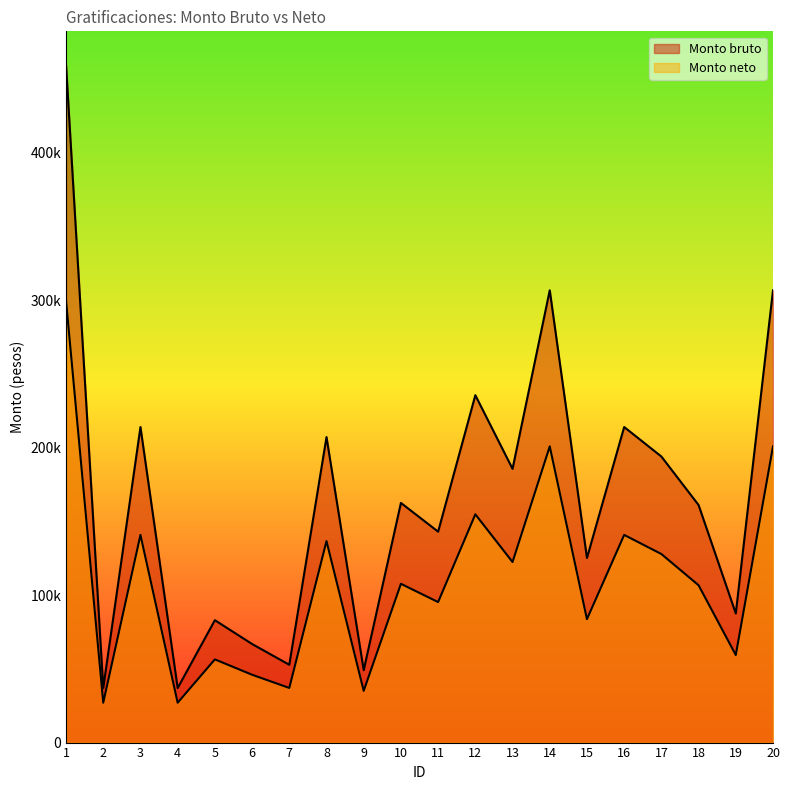

What are all the series names shown in the legend?

Monto bruto, Monto neto